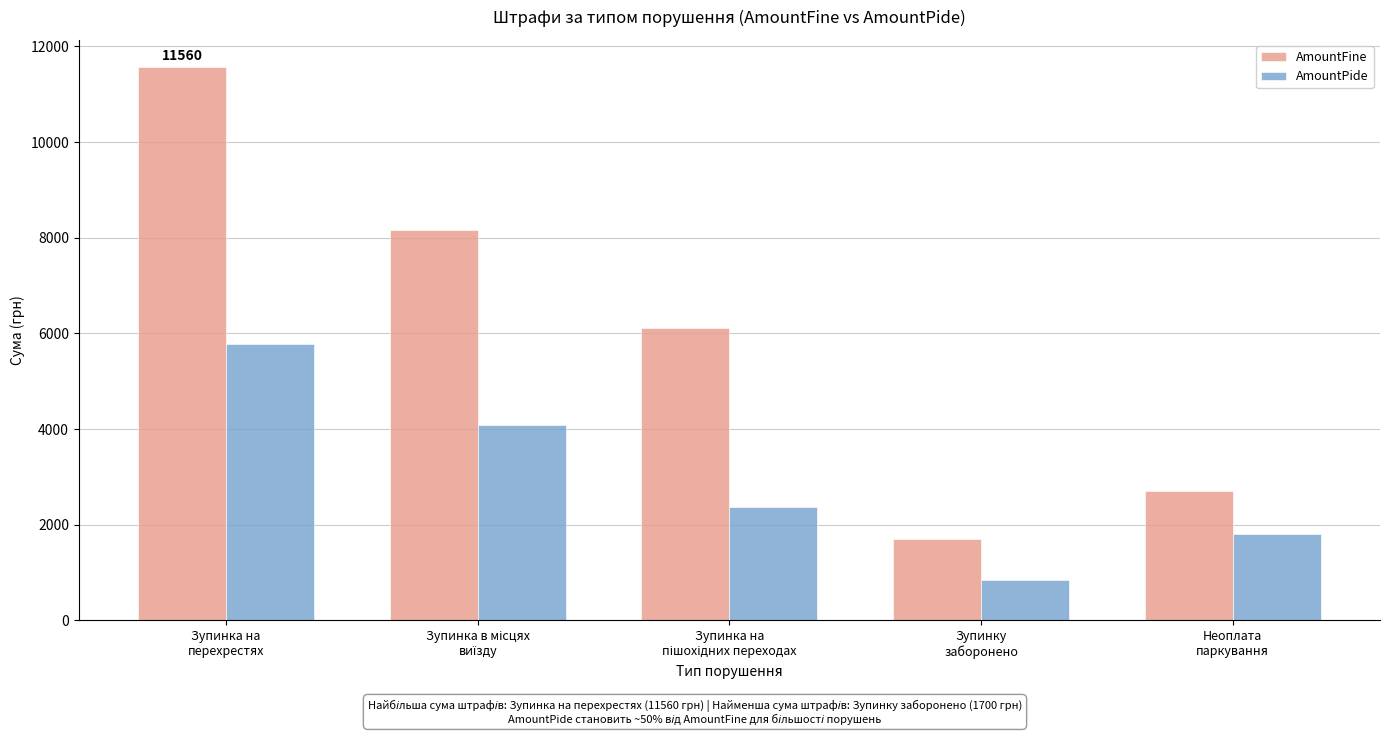

List the series in order of their peak value, highest first.

AmountFine, AmountPide